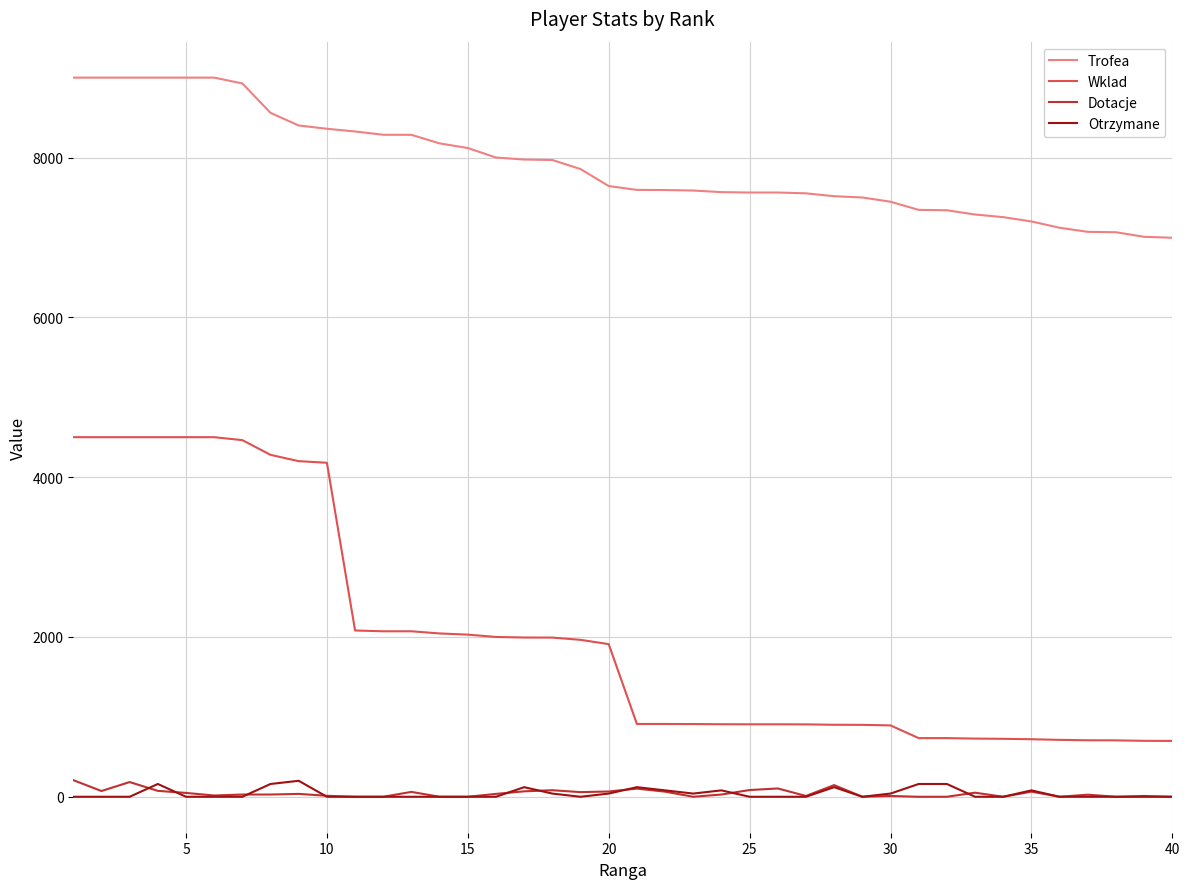

What is the maximum value shown in the chart?

9000